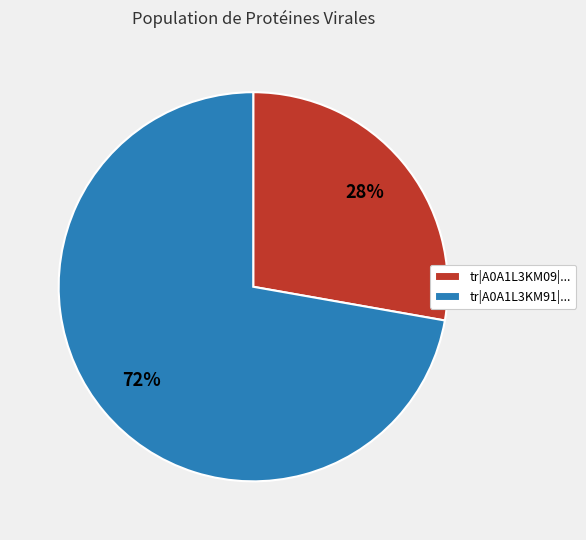

What is the ratio of the value at tr|A0A1L3KM09|... to the value at tr|A0A1L3KM91|...?

0.4